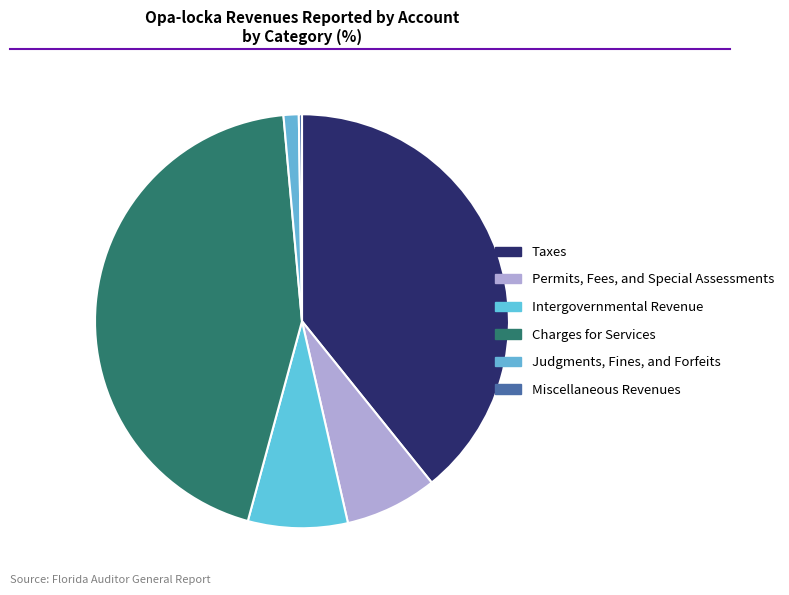

Count the number of slices in the pie.

6